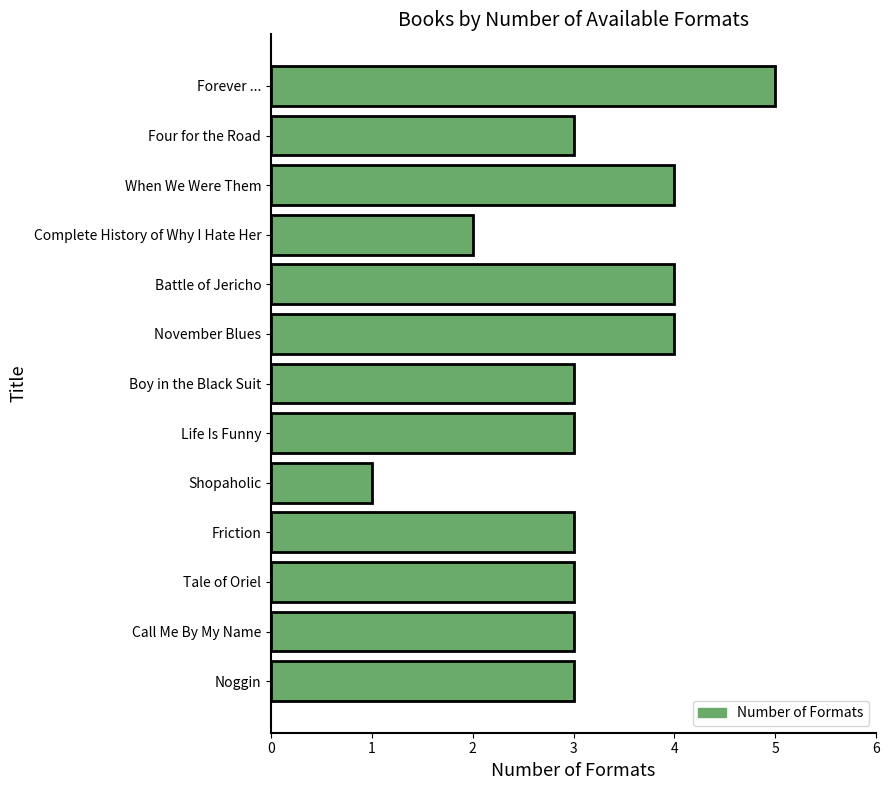

Count the number of data series in this chart.

1